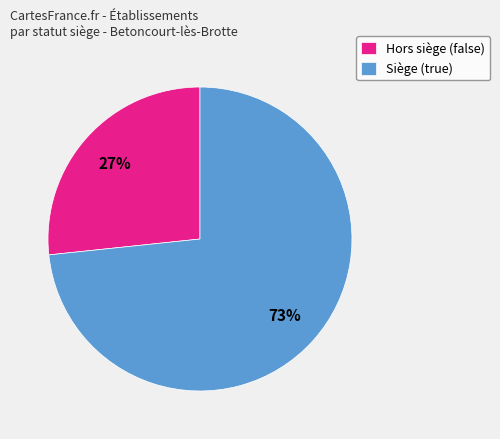

Do Siège (true) and Hors siège (false) together represent more than half of the pie?

Yes